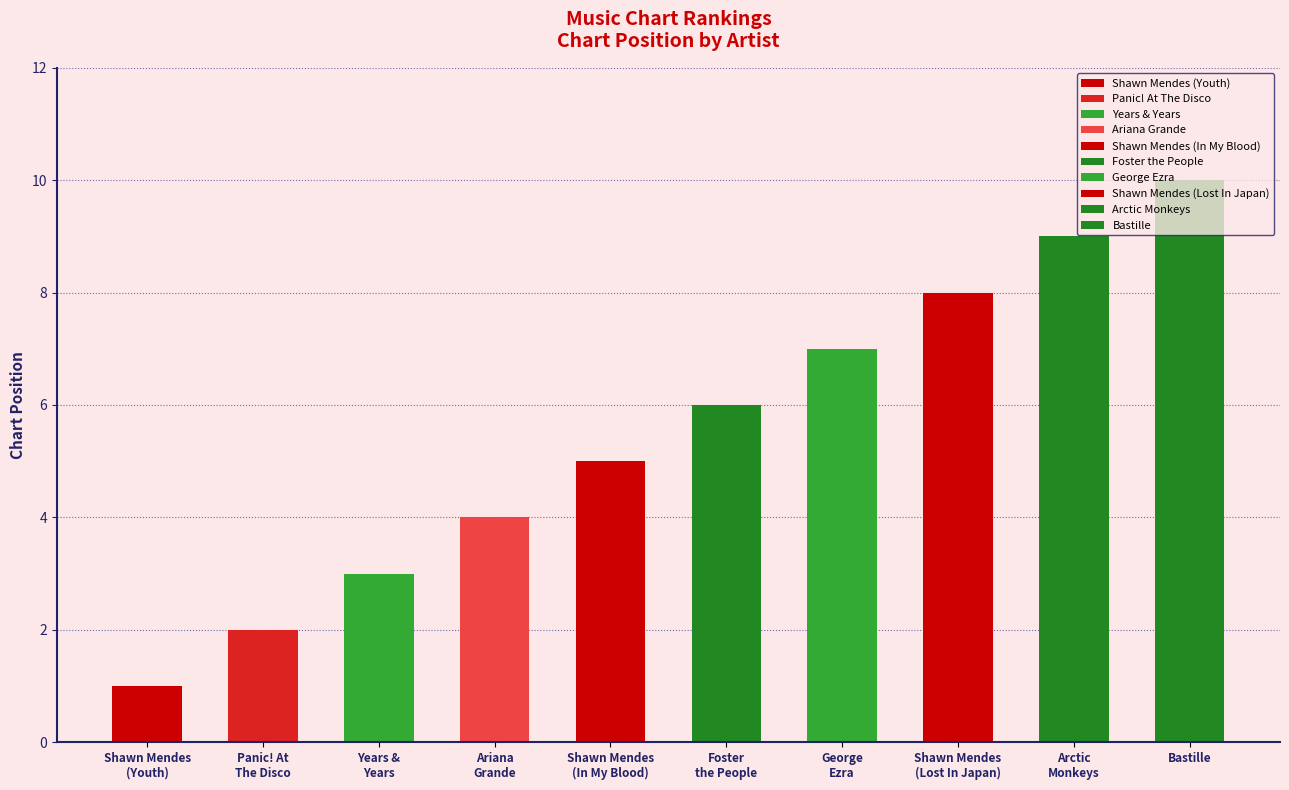

How many data points are less than 6?

5